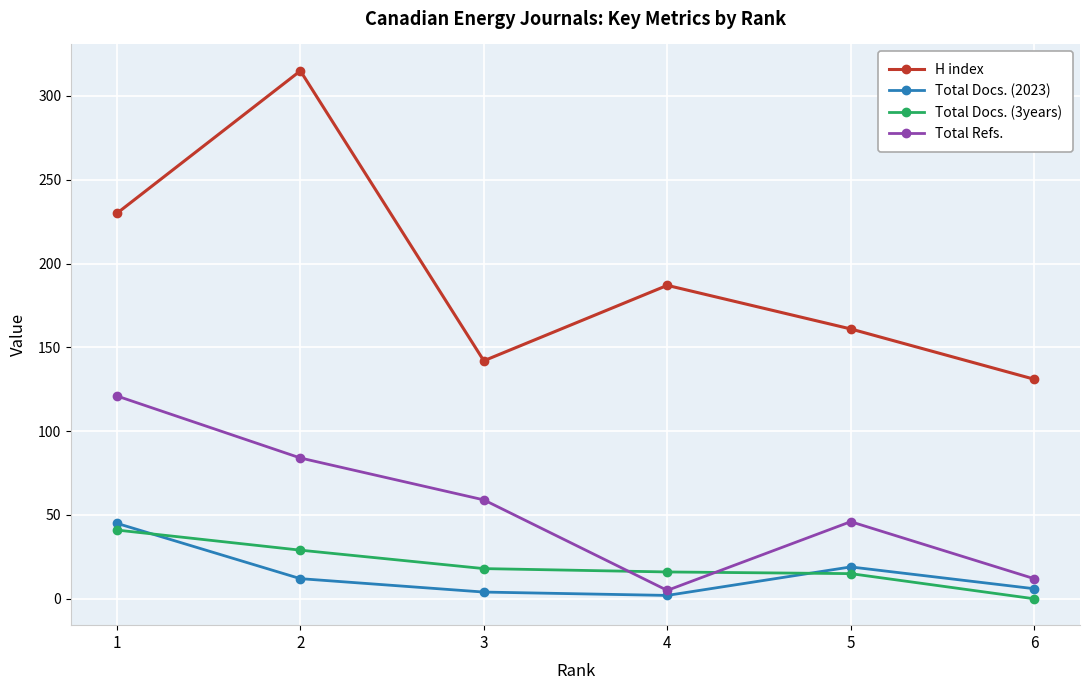

What are all the series names shown in the legend?

H index, Total Docs. (2023), Total Docs. (3years), Total Refs.